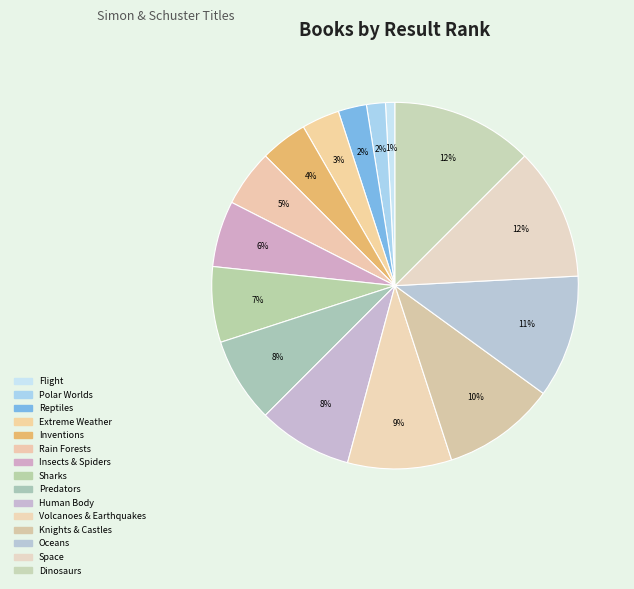

The Human Body slice represents 1% of the pie. True or false?

False